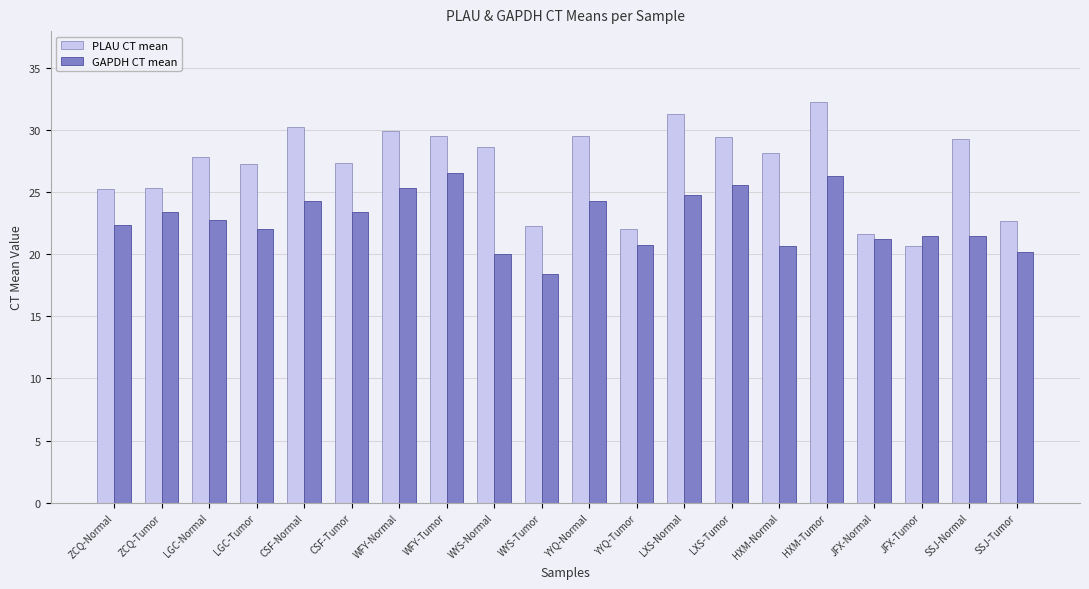

At how many categories does at least one series exceed 26?

13